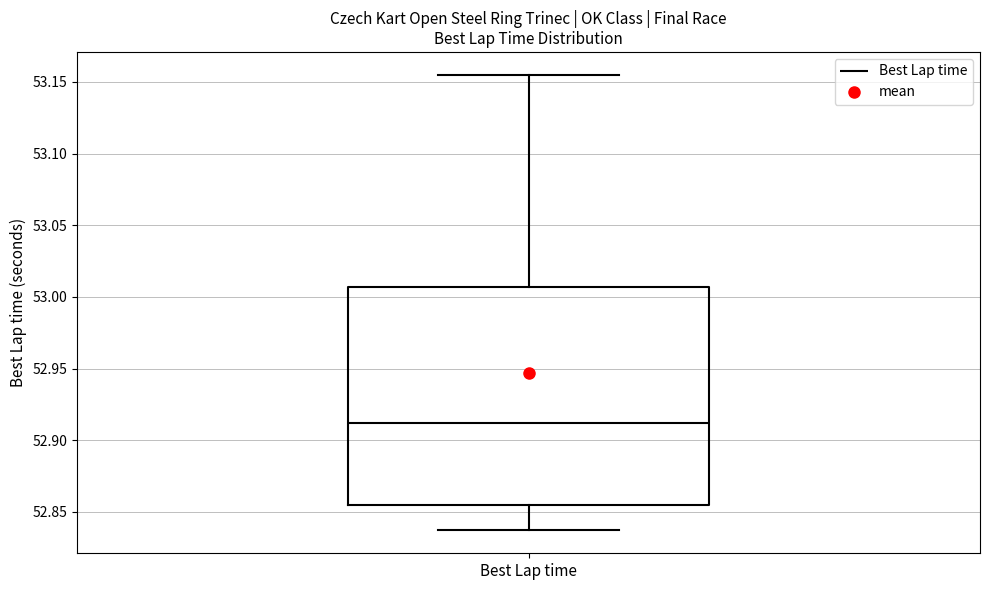

Read this box plot against the y-axis: the position of the median line, the range covered by the box, and the ends of both whiskers. The values are not printed on the chart, so give them approximately, as read against the axis.

median 52.910, box 52.855 to 53.005, whiskers 52.835 to 53.155